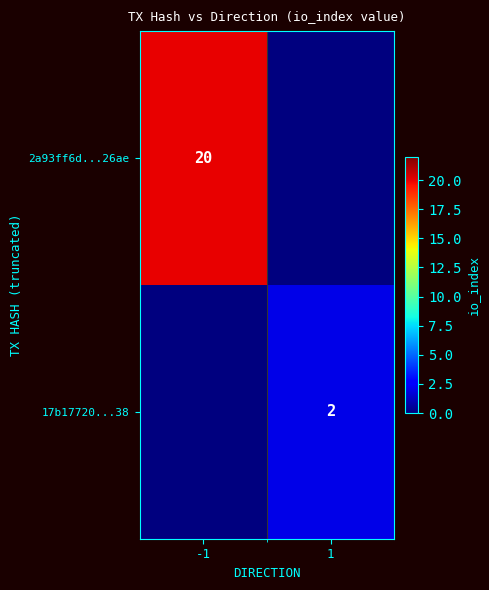

Is the value of 17b17720...38 at 1 greater than the value of 2a93ff6d...26ae at -1?

No